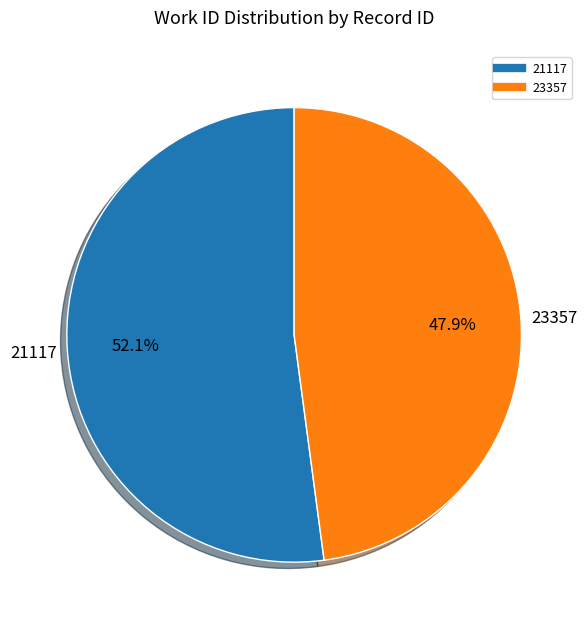

To the nearest percent, what is the difference between the 21117 and 23357 slice percentages?

4%